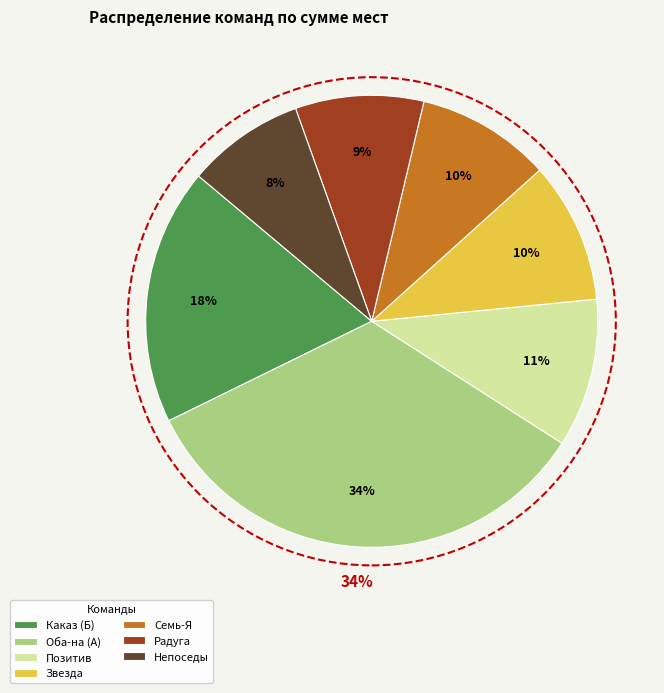

Is Позитив the majority of the pie?

No